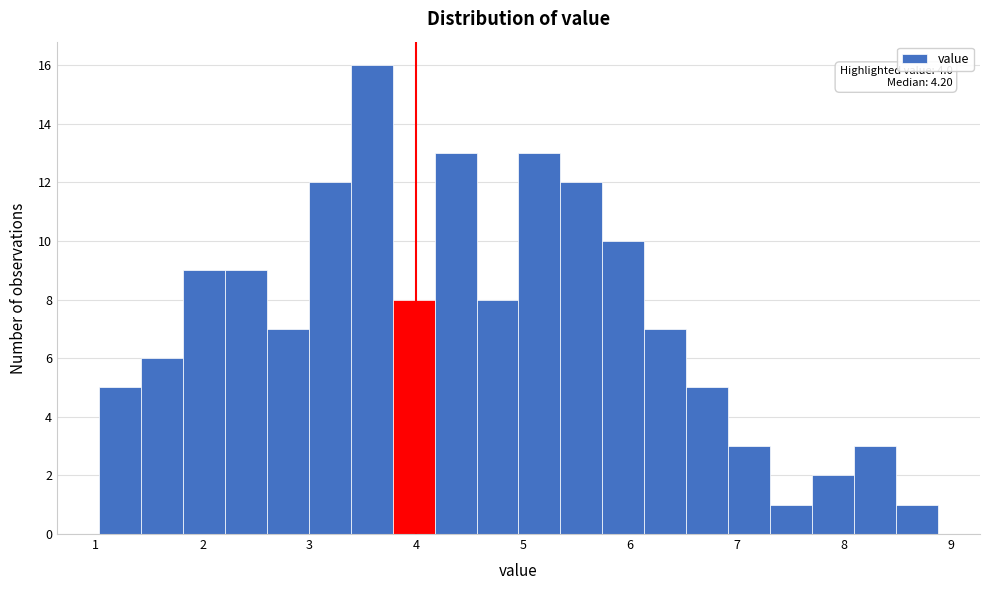

Around what value on the x-axis is the tallest bar? Give the approximate position of its centre, as read against the axis.

3.6